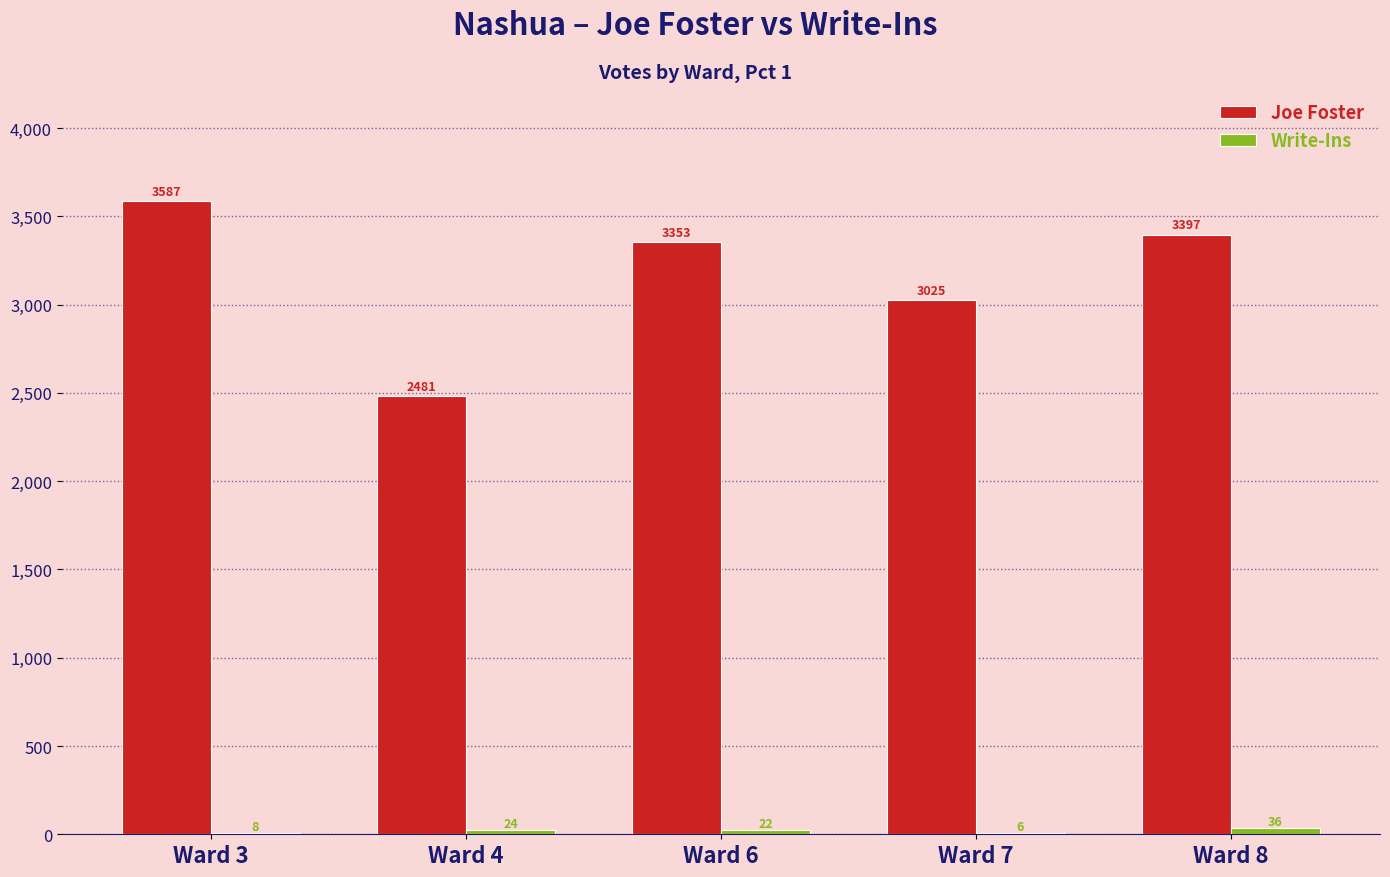

Where does the Joe Foster series first go above 3353?

Ward 3